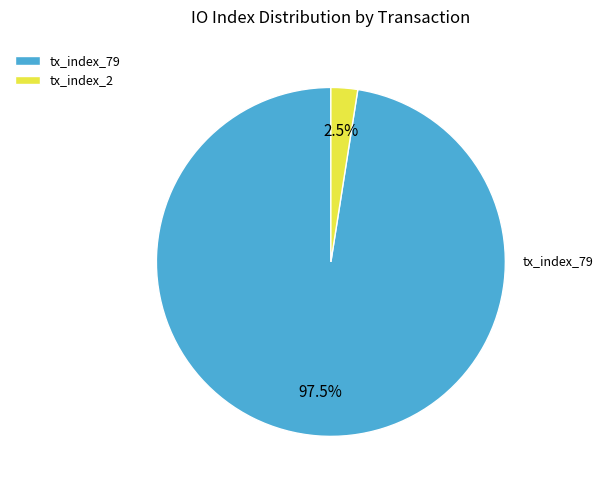

Which category accounts for the majority?

tx_index_79